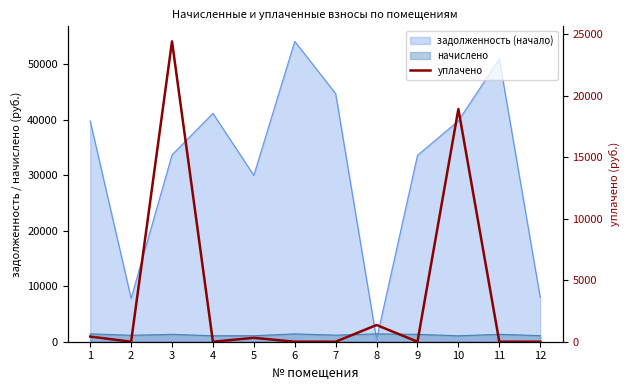

At which category does the data reach its first local valley?

2